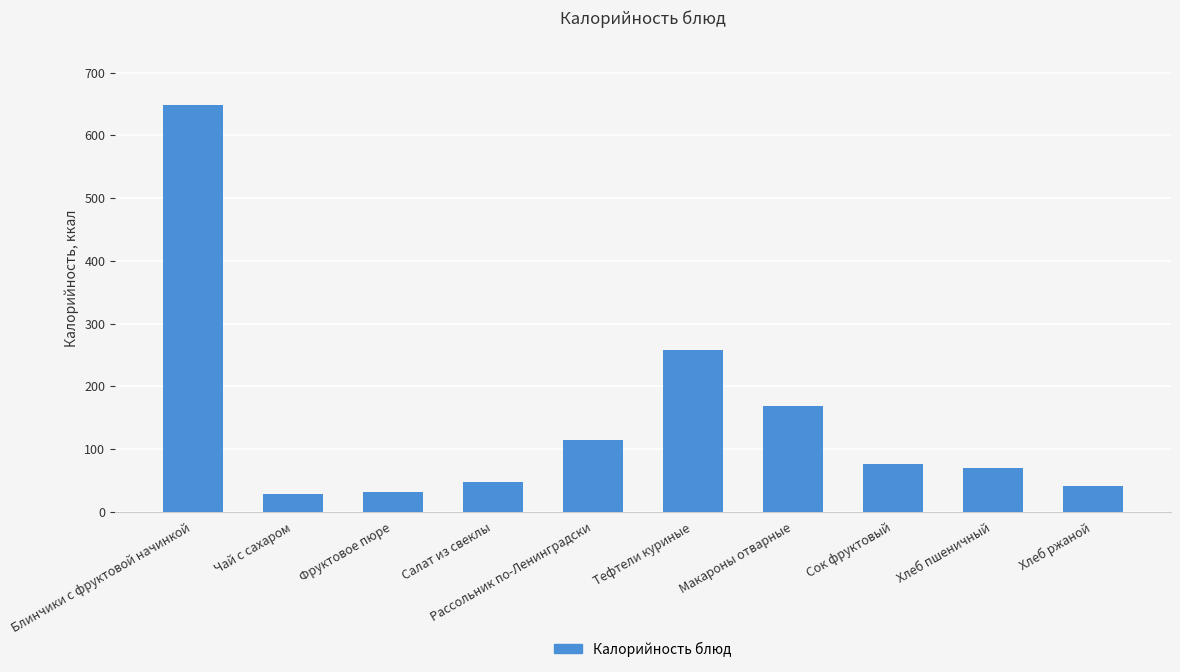

At which category does the chart reach its peak across all series?

Блинчики с фруктовой начинкой